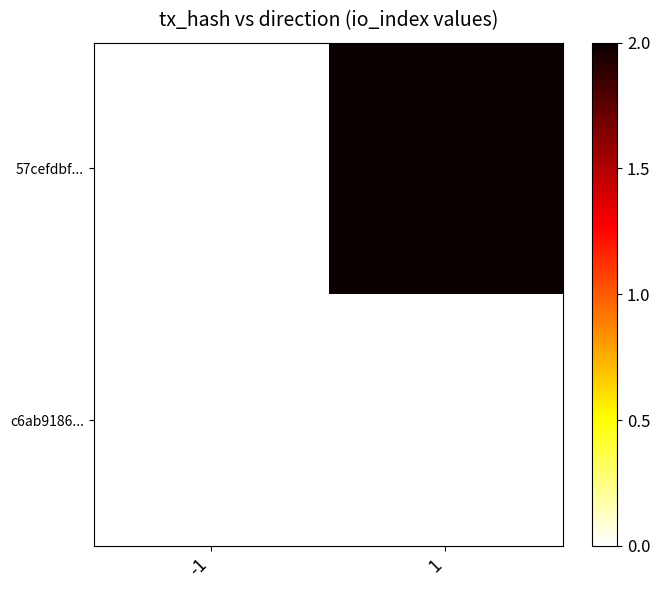

Rank the series by their average value, from lowest to highest.

c6ab9186..., 57cefdbf...